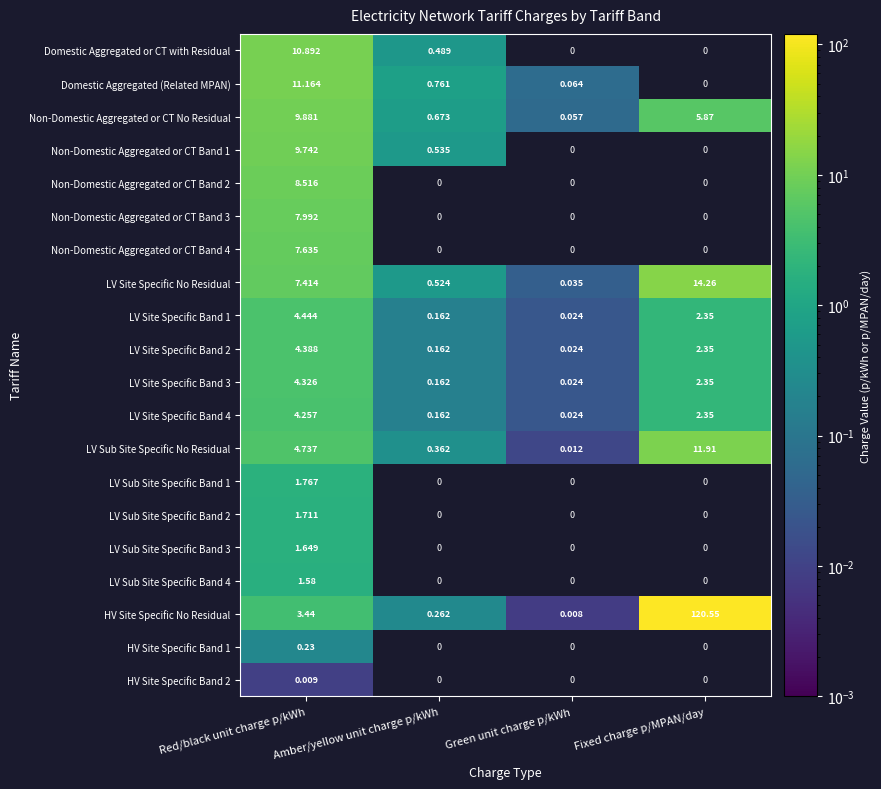

List the labels in order of LV Site Specific No Residual value, largest first.

Fixed charge p/MPAN/day, Red/black unit charge p/kWh, Amber/yellow unit charge p/kWh, Green unit charge p/kWh